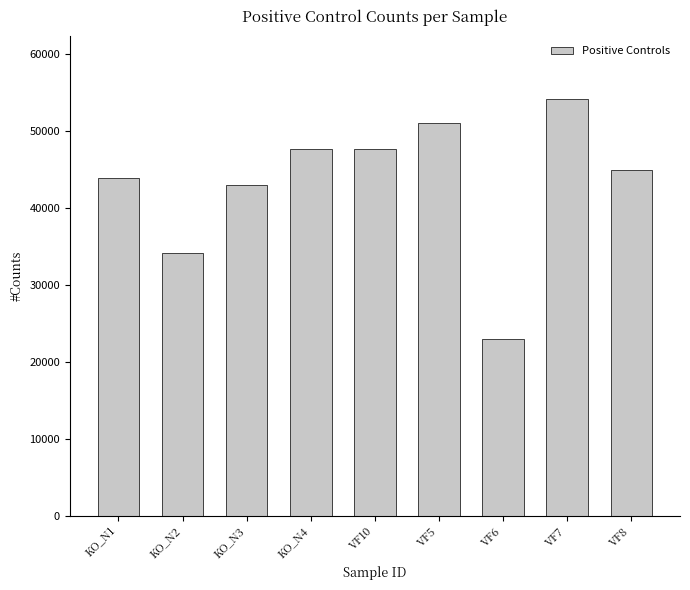

What position from the left is VF6?

7